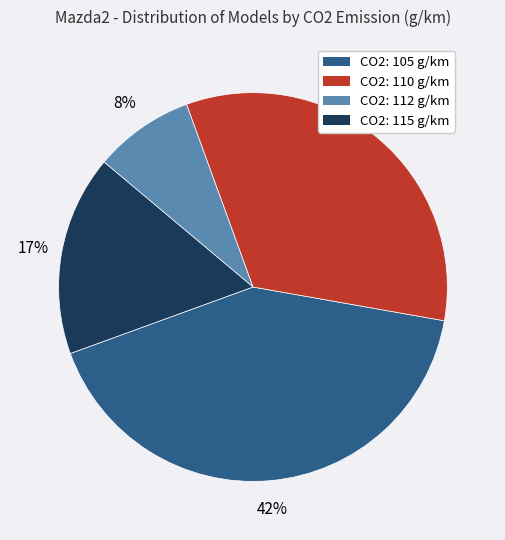

To the nearest percent, what is the average slice percentage?

25%